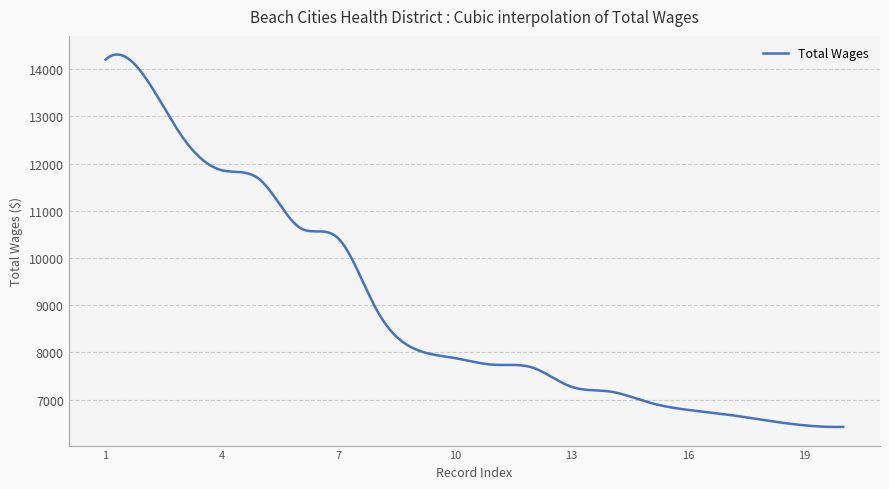

What is the difference between the maximum and minimum values?

7890.6